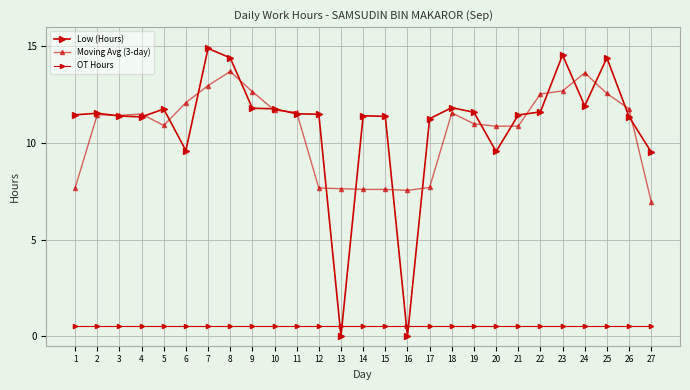

How many data points in Low (Hours) are less than 11?

5